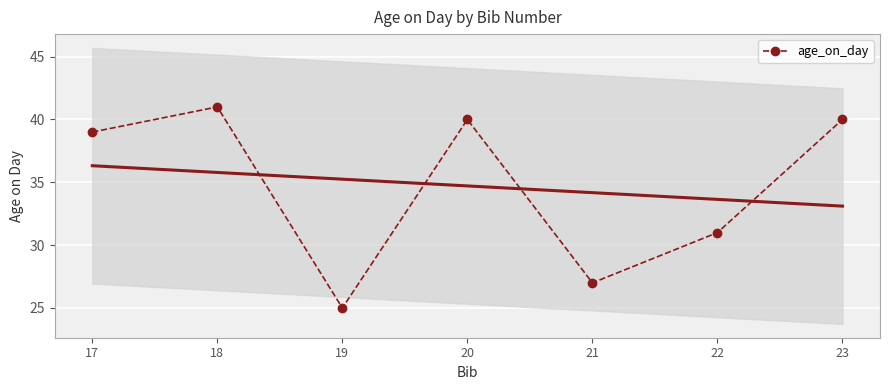

Count the number of data series in this chart.

1